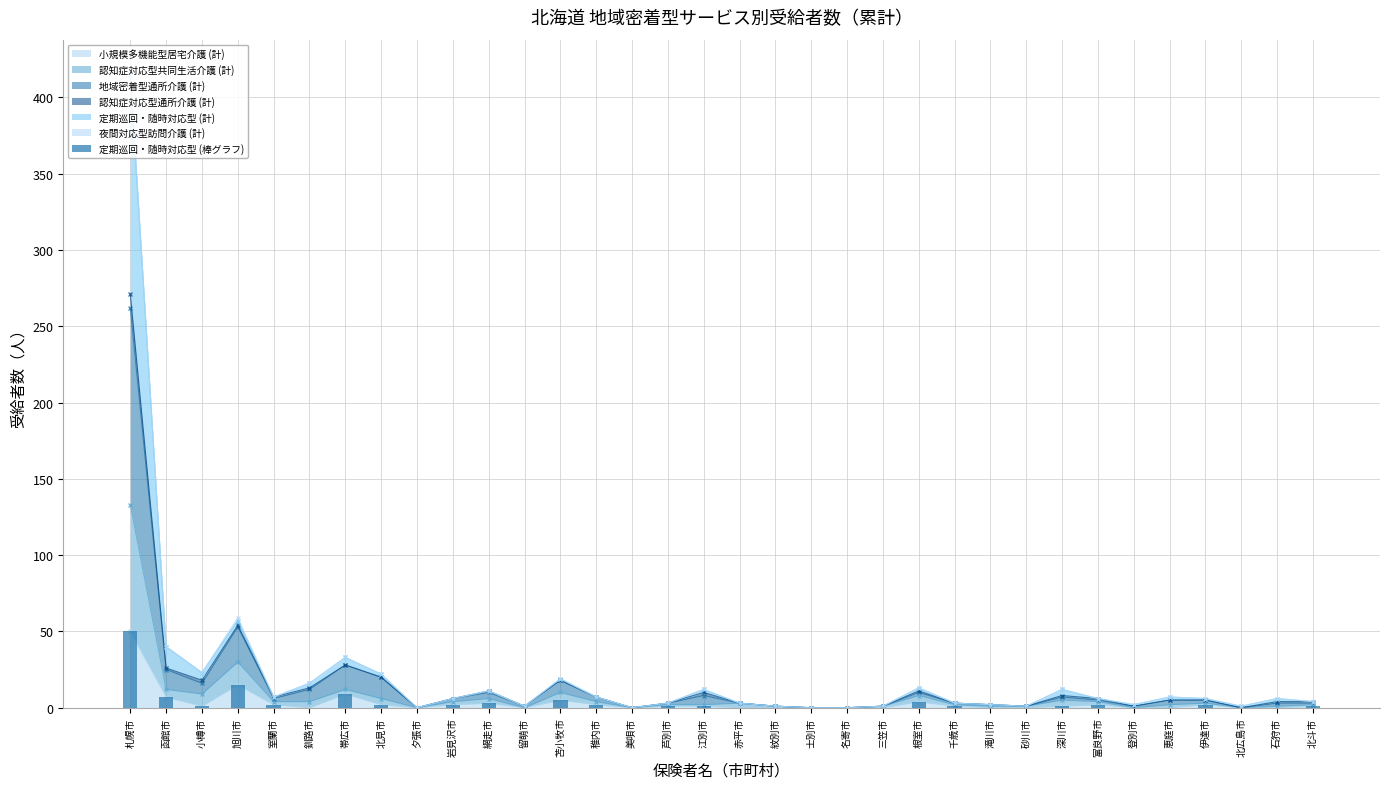

What position from the right is 赤平市?

17